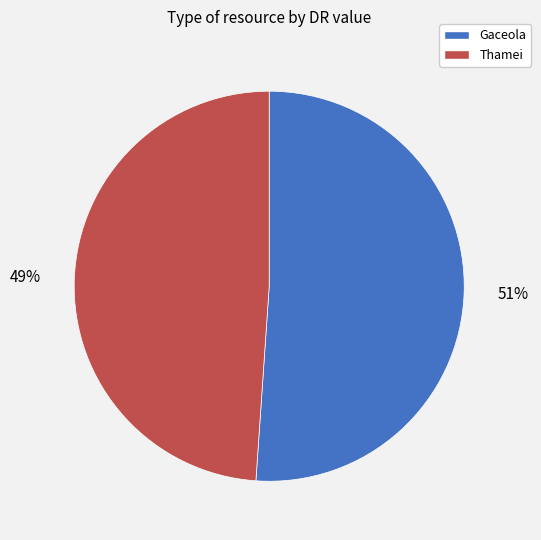

Is there any slice that represents more than half of the pie?

Yes